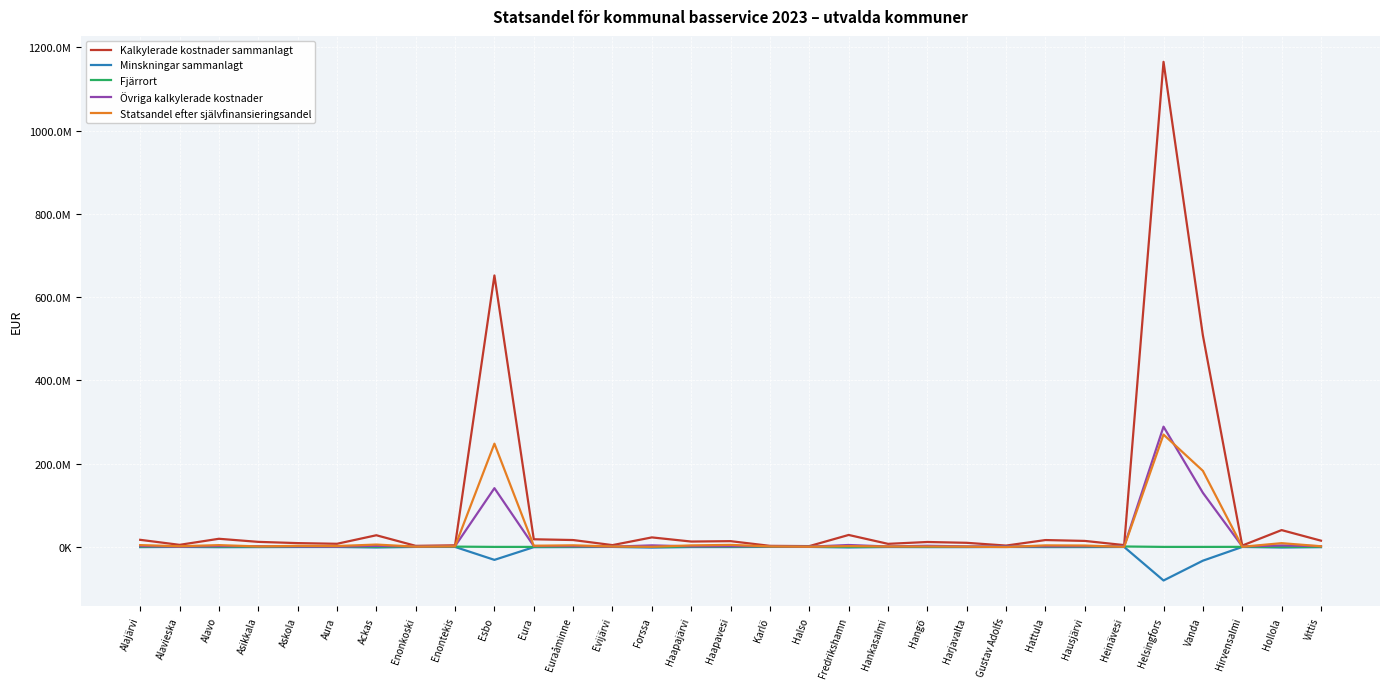

What are all the series names shown in the legend?

Kalkylerade kostnader sammanlagt, Minskningar sammanlagt, Fjärrort, Övriga kalkylerade kostnader, Statsandel efter självfinansieringsandel